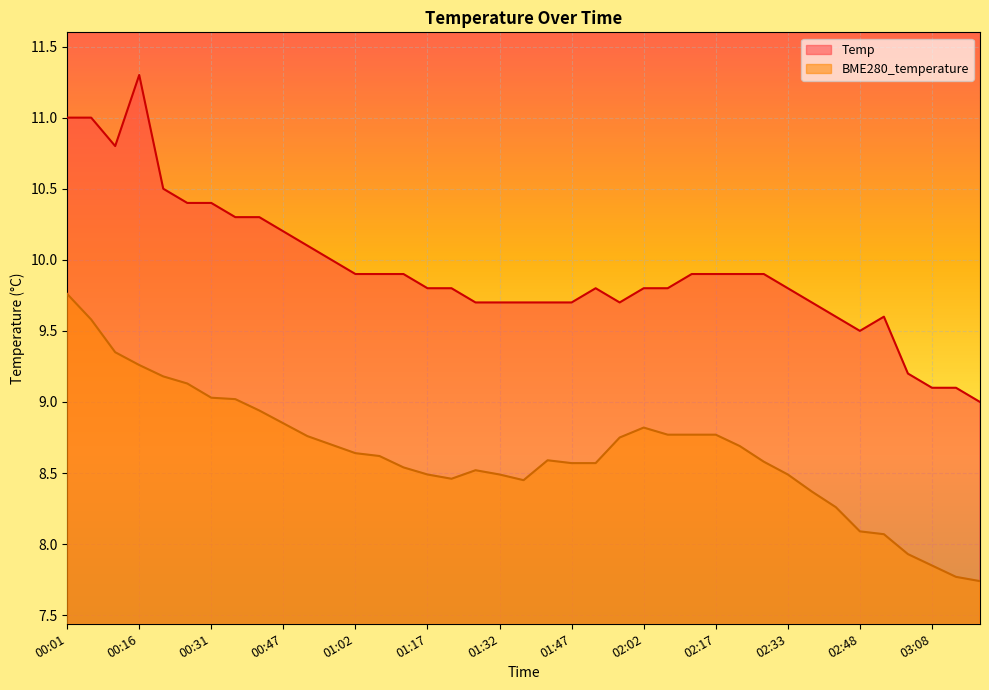

True or false: BME280_temperature has more than 1 interior local peaks.

True